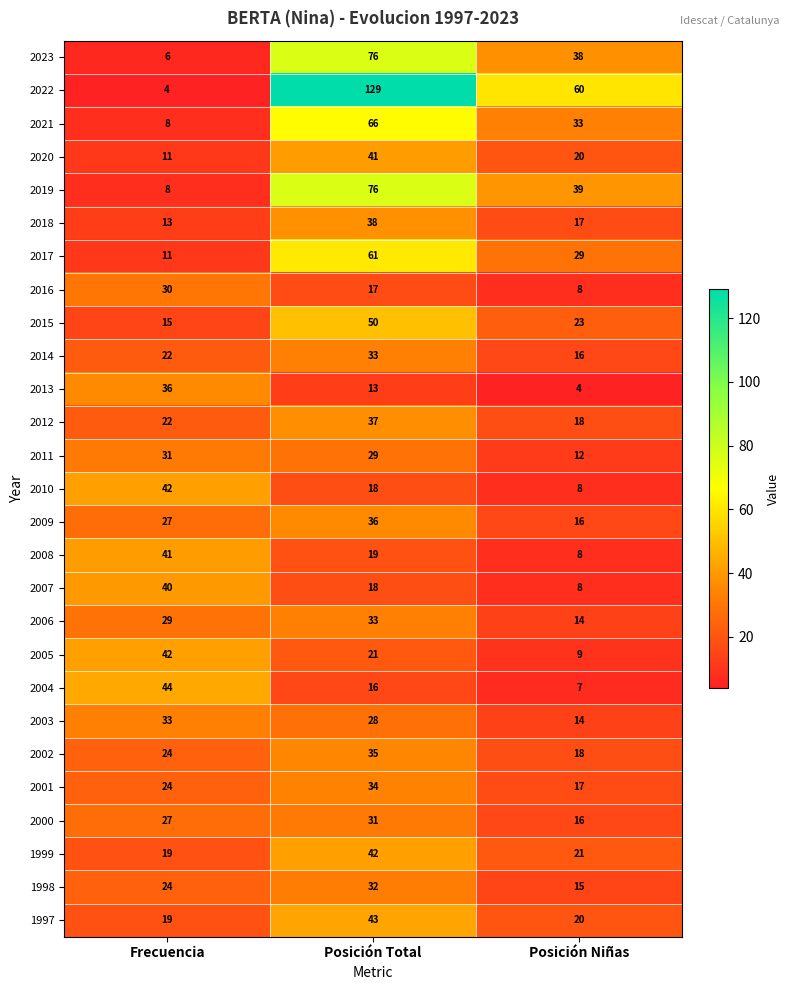

Which series changed the most between Posición Total and Posición Niñas?

2022